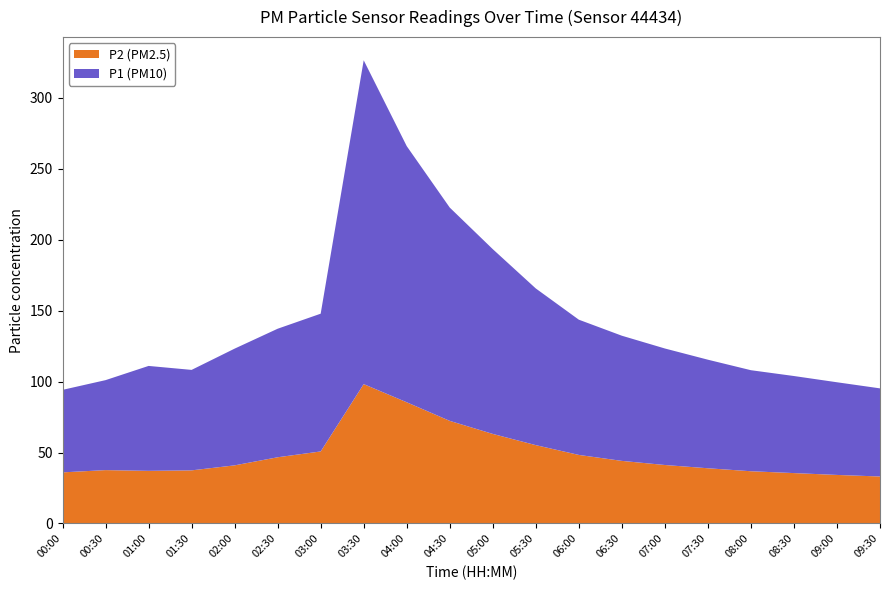

Reading left to right, what are all the values shown in this chart?

P1: 58.1	63.4	73.9	70.8	82.2	90.6	97.1	228.2	180.5	150.3	130.2	110.4	95.3	88.2	82.1	76.5	71.2	68.4	65.3	62.1
P2: 36.0	37.6	37.1	37.4	41.0	46.6	50.8	98.2	85.4	72.3	63.1	55.2	48.3	44.1	41.2	38.9	36.8	35.5	34.2	33.1